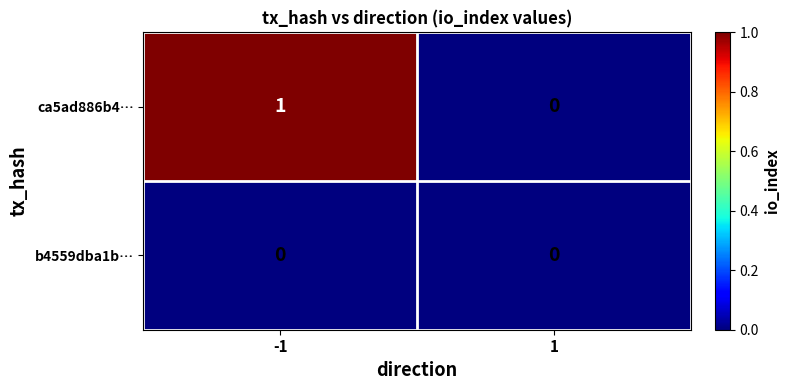

What is the spread (max minus min) of values at -1?

1